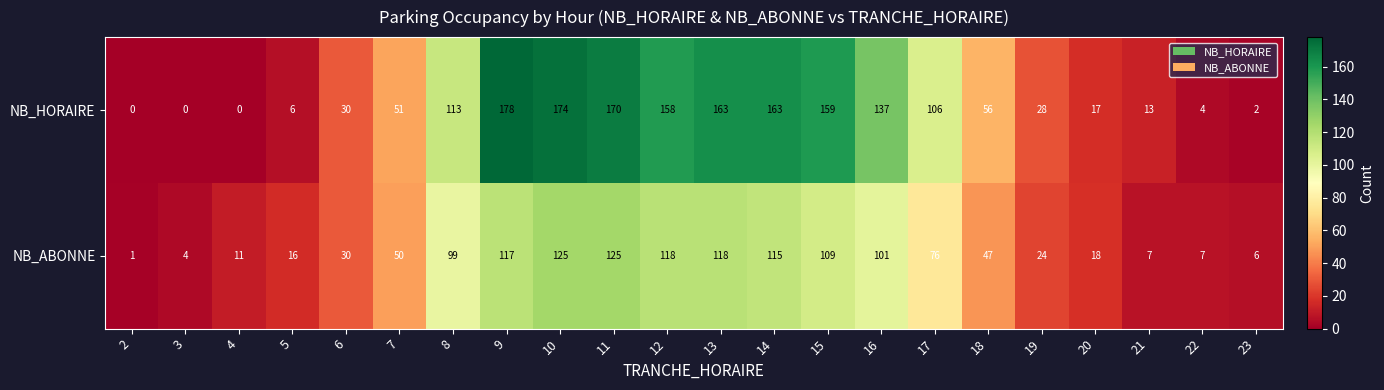

The value of NB_HORAIRE at 11 is 291. True or false?

False